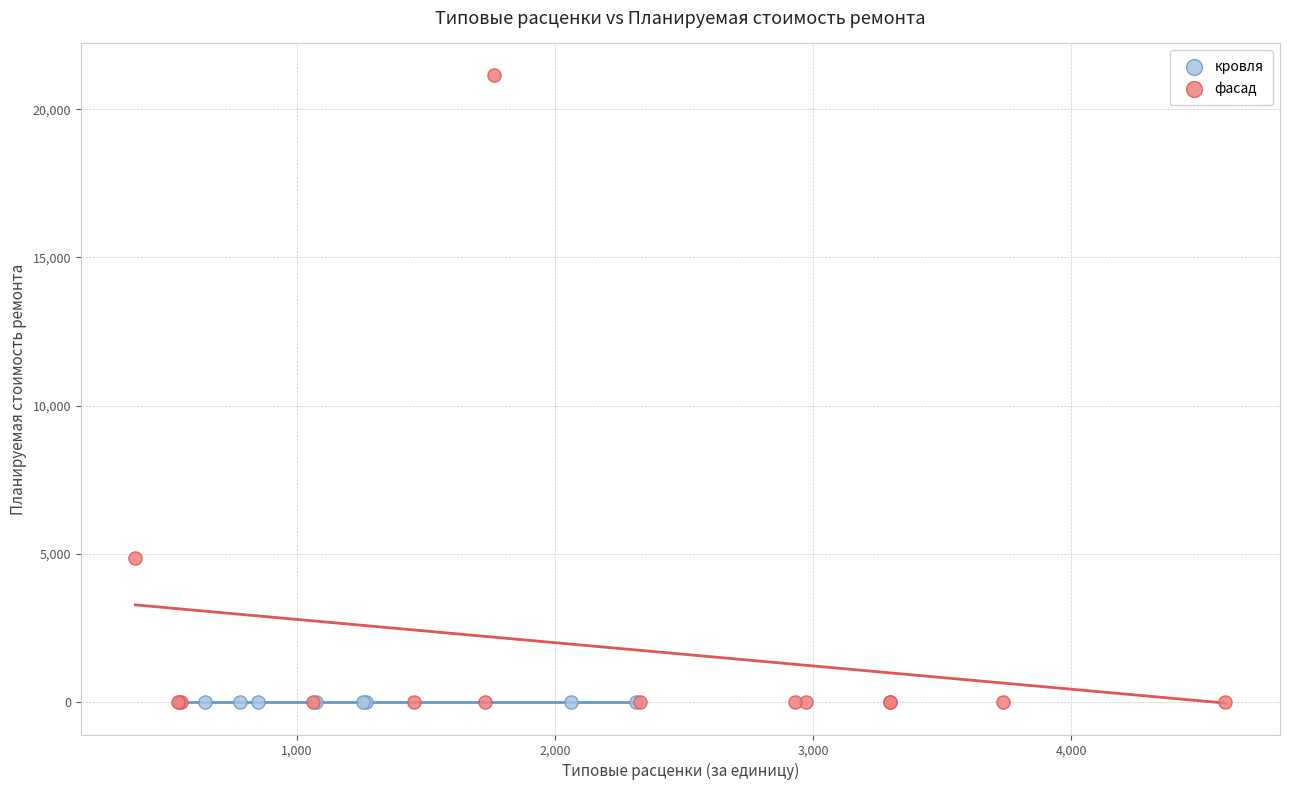

Which series reaches the maximum Y coordinate?

фасад